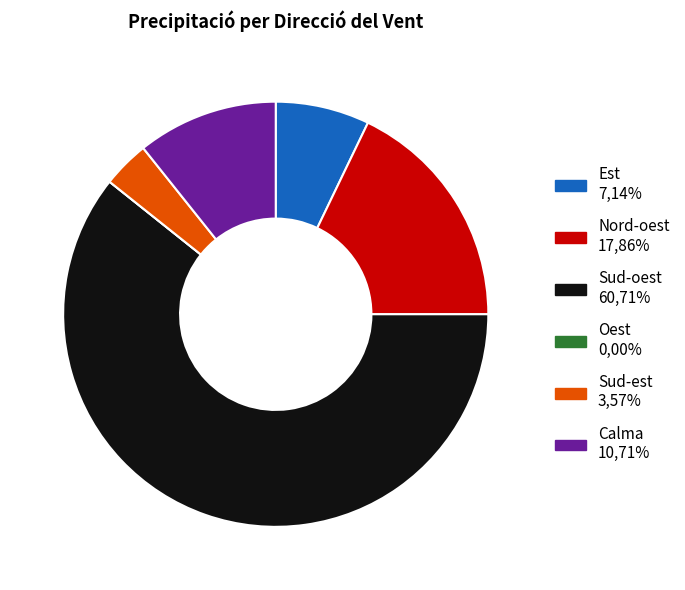

Is there a majority slice in this chart?

Yes